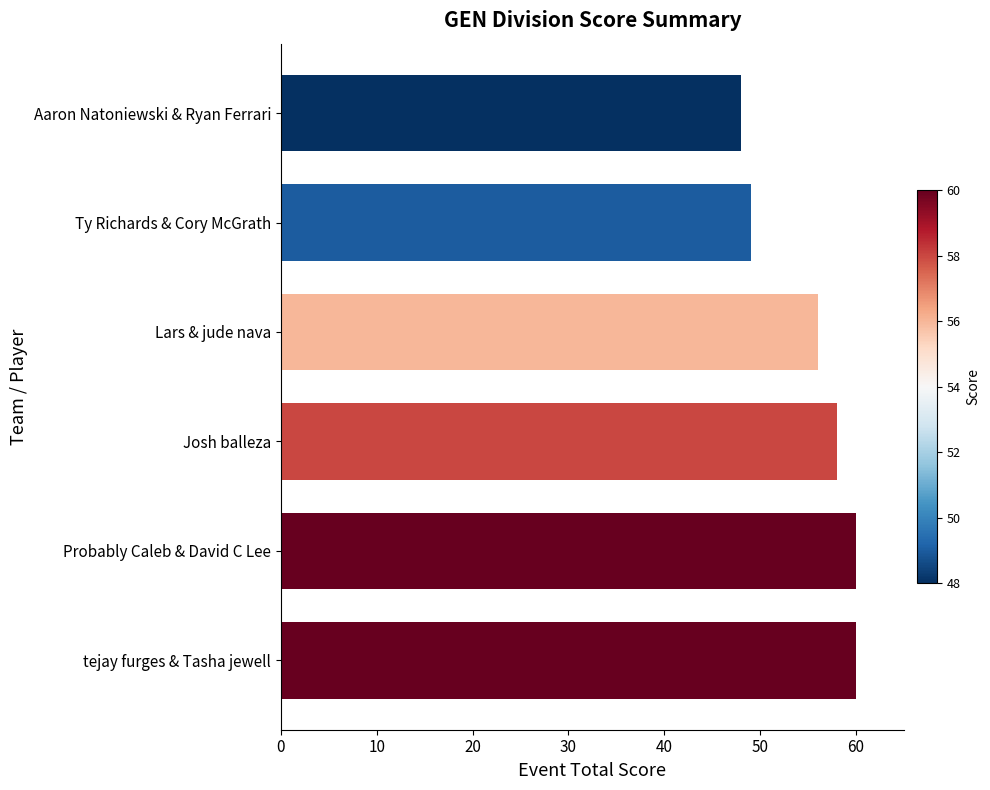

The chart shows a value of 58 at Josh balleza. True or false?

True